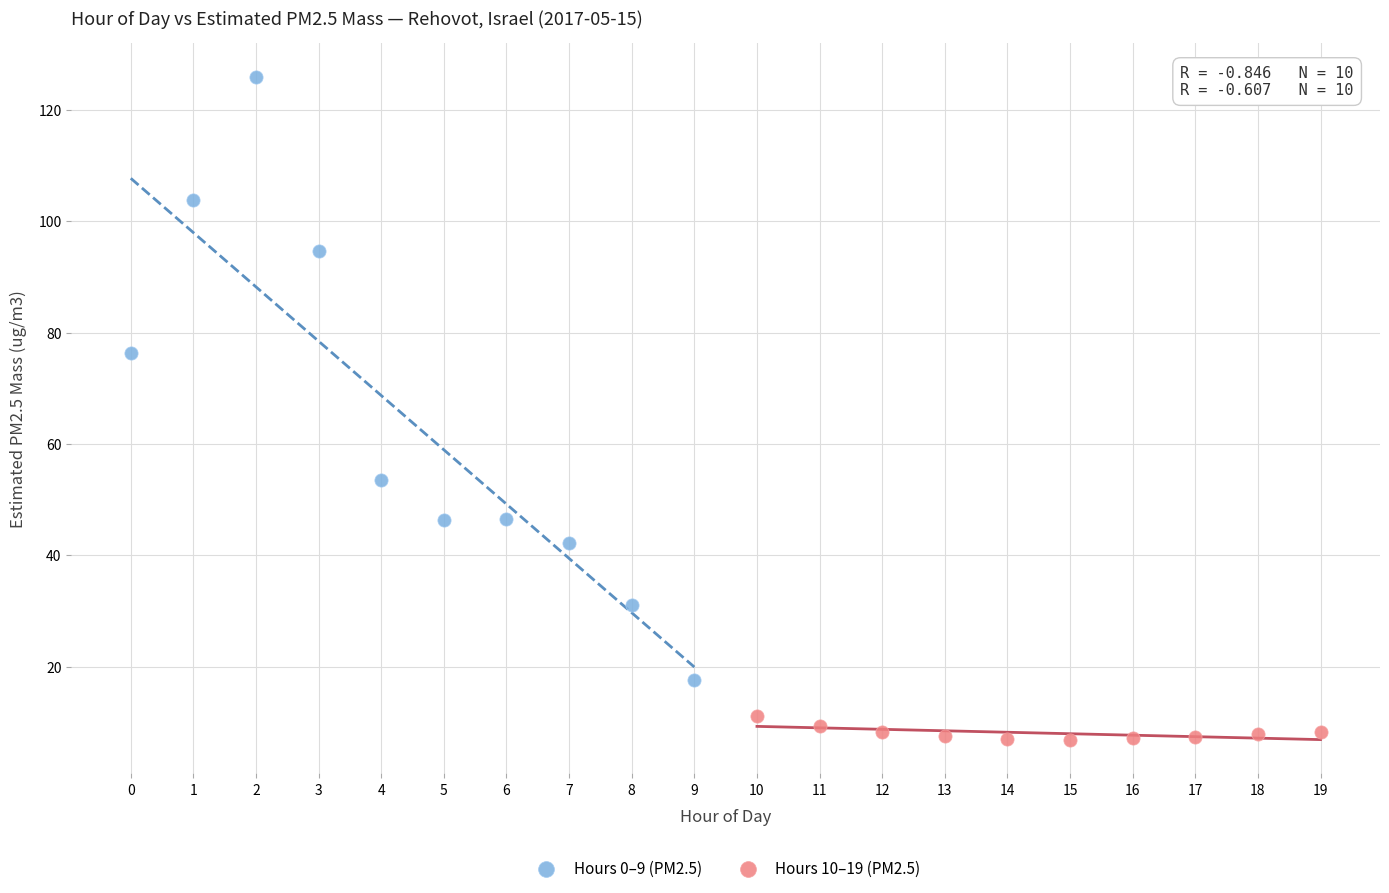

Which series reaches the maximum Y coordinate?

Hours 0–9 (PM2.5)